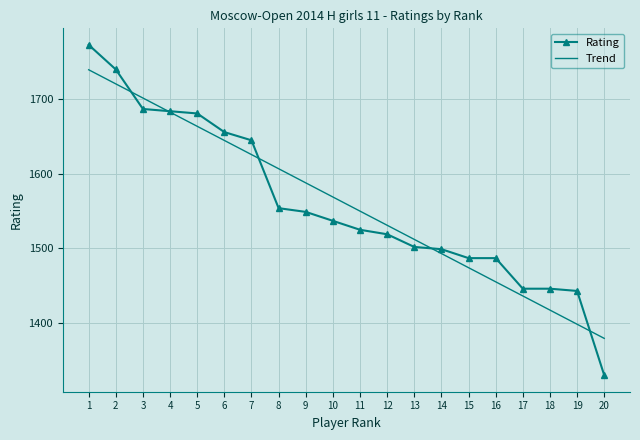

Which series has the widest spread of values?

Rating